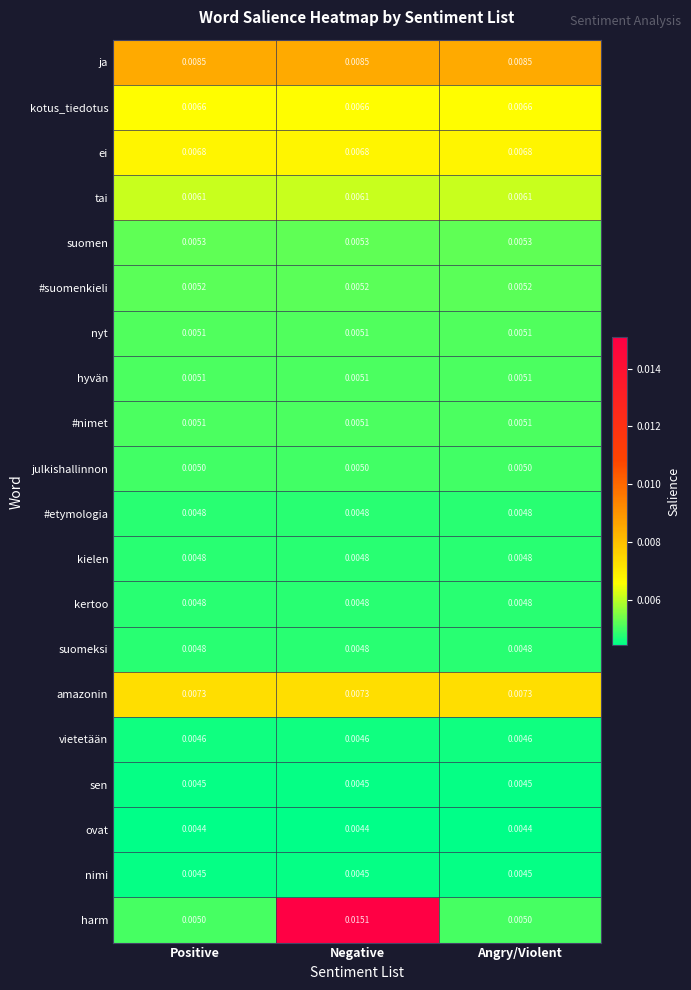

How many data points does each series have?

3